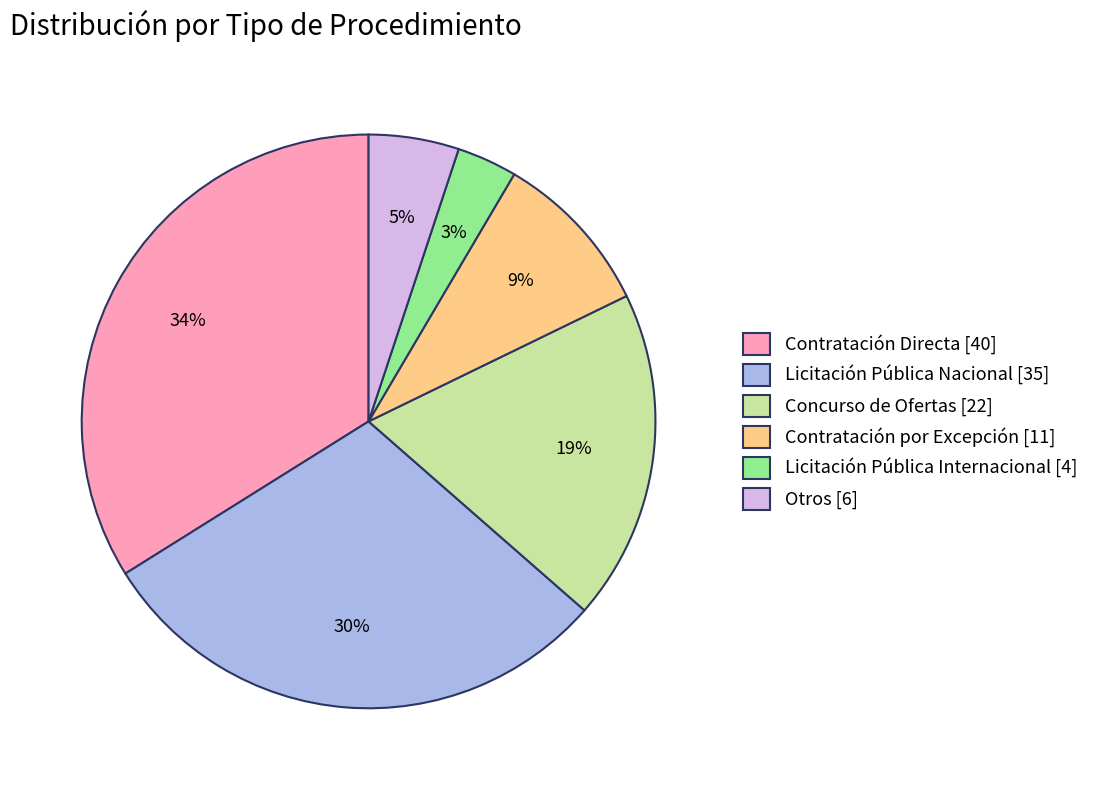

Do Contratación por Excepción [11] and Contratación Directa [40] together represent more than half of the pie?

No